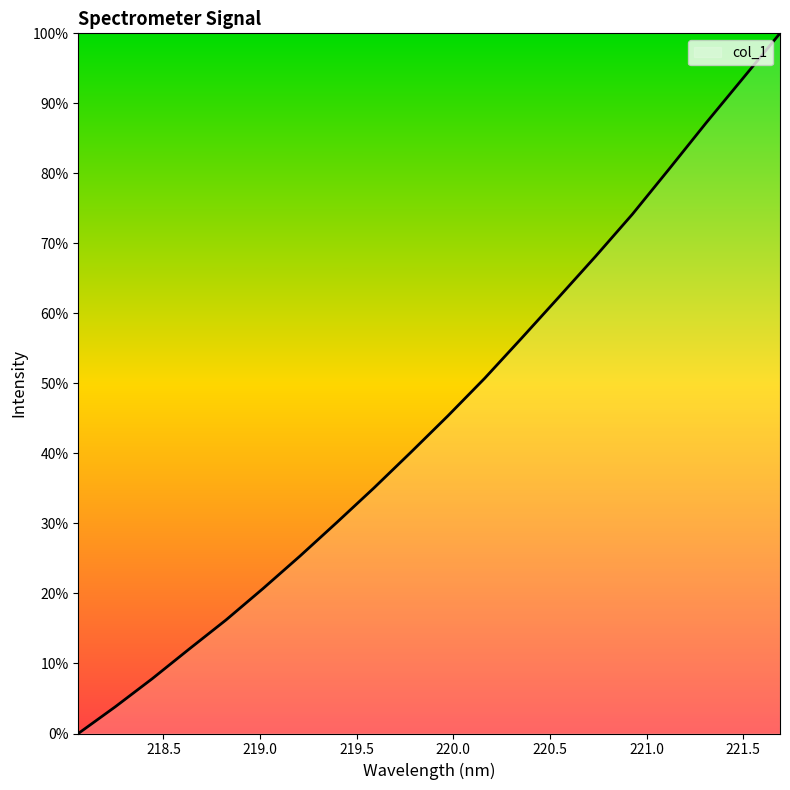

True or false: there are more than 0 points higher than both neighbors.

False